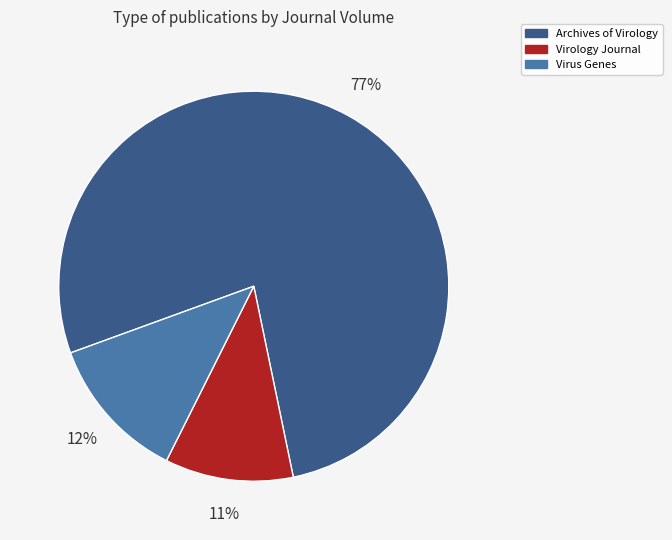

To the nearest percent, what is the average slice percentage?

33%